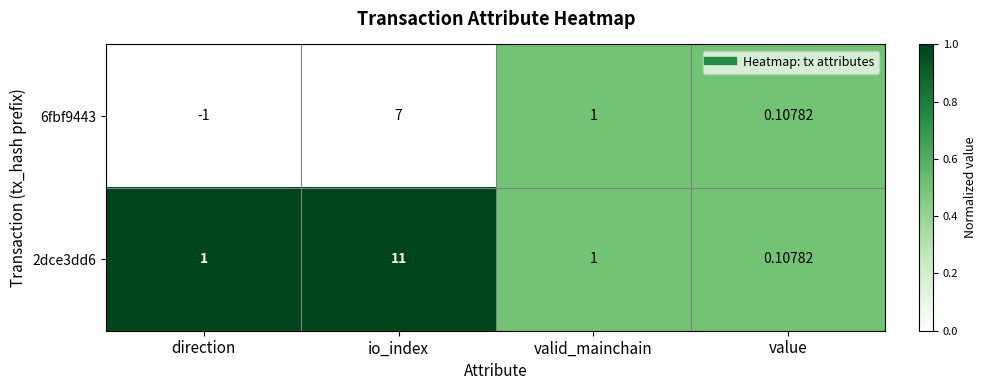

Rank the categories by 6fbf9443 value from highest to lowest.

io_index, valid_mainchain, value, direction